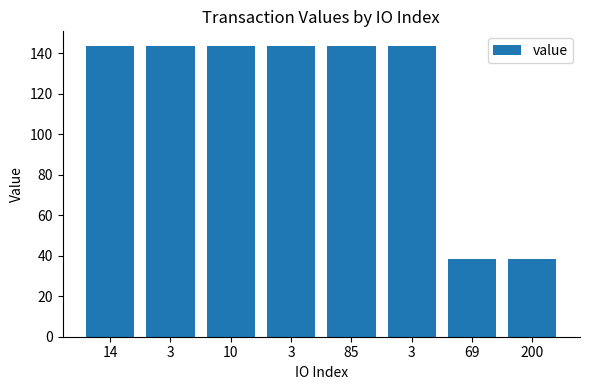

How many bars are there in total?

8